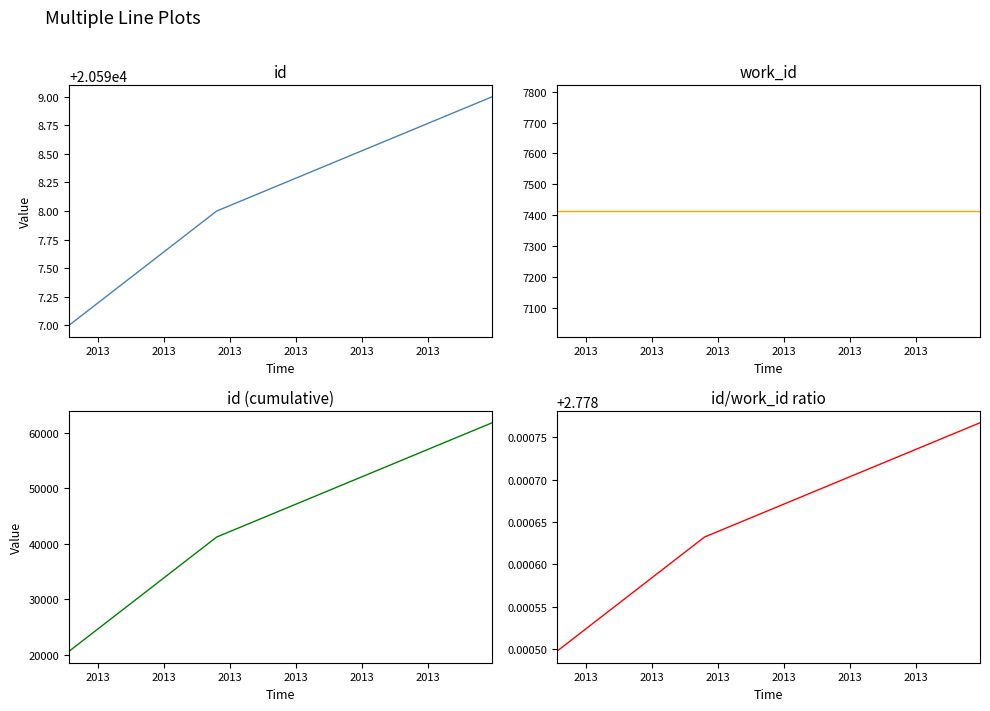

Which has a higher value, 2013 or 2013?

2013